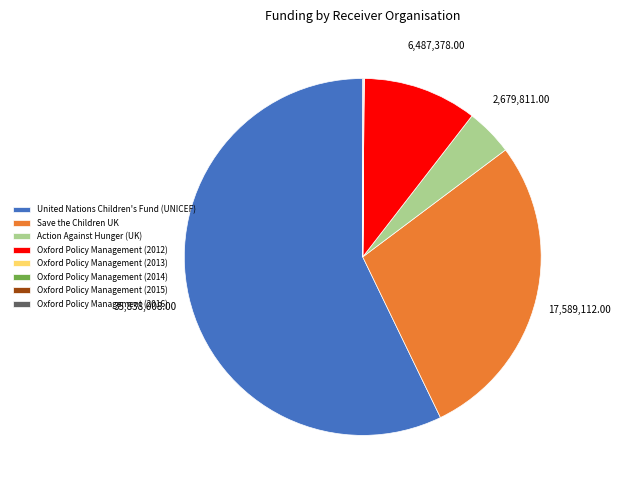

The Save the Children UK slice represents 38% of the pie. True or false?

False